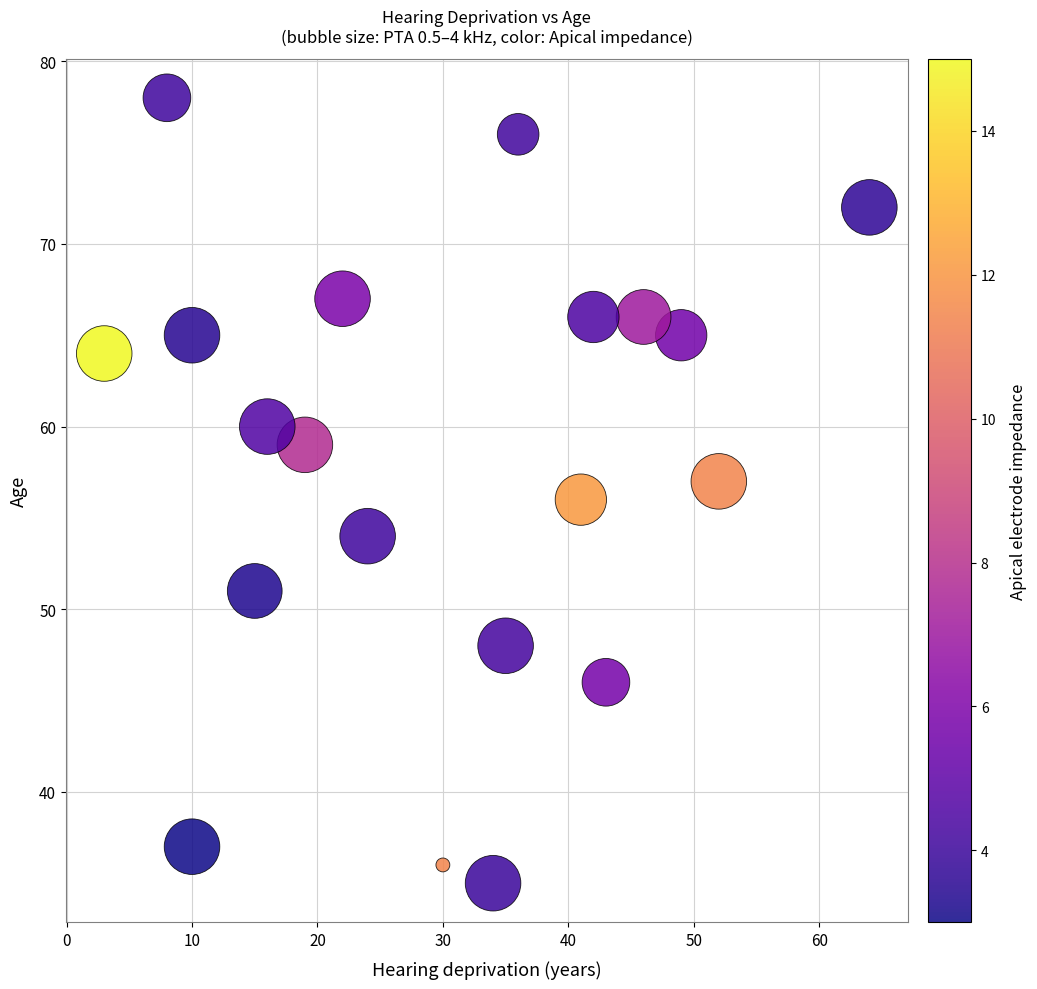

What is the range of X values (max minus min)?

61